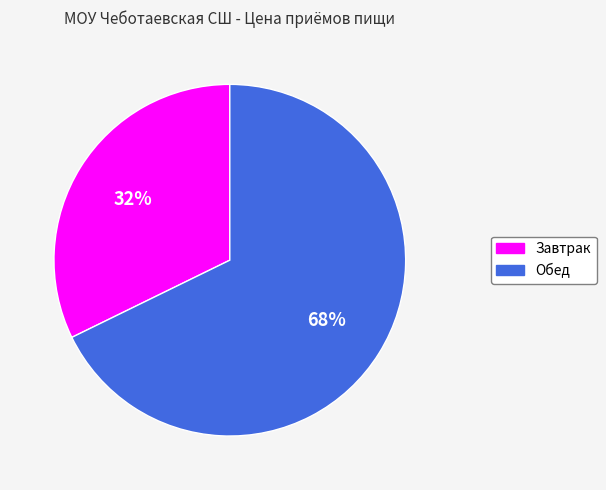

Between Обед and Завтрак, which is larger?

Обед